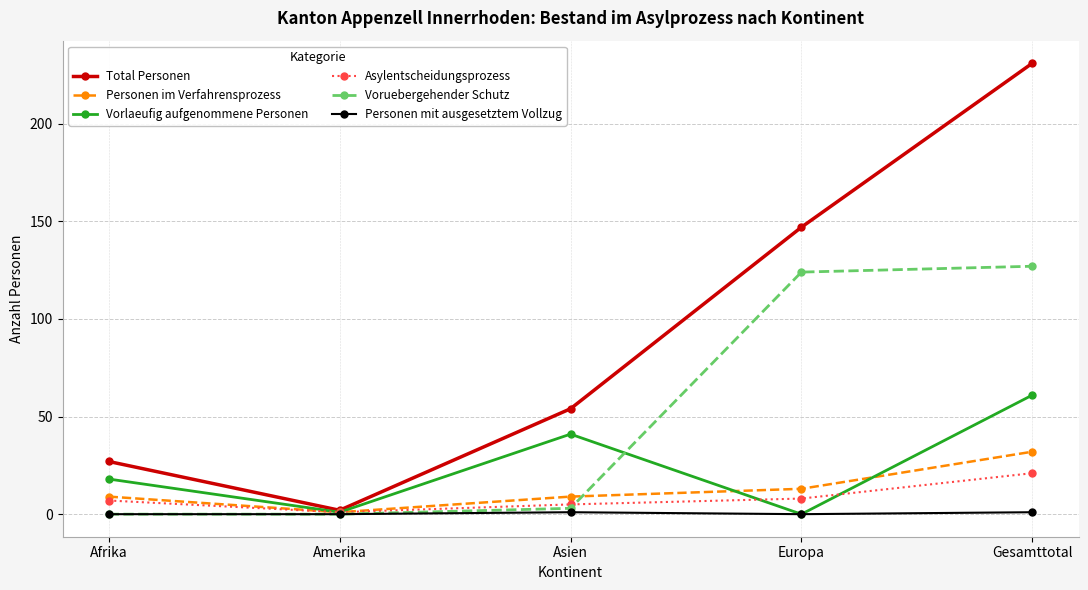

What is the label of the 4th point from the right?

Amerika